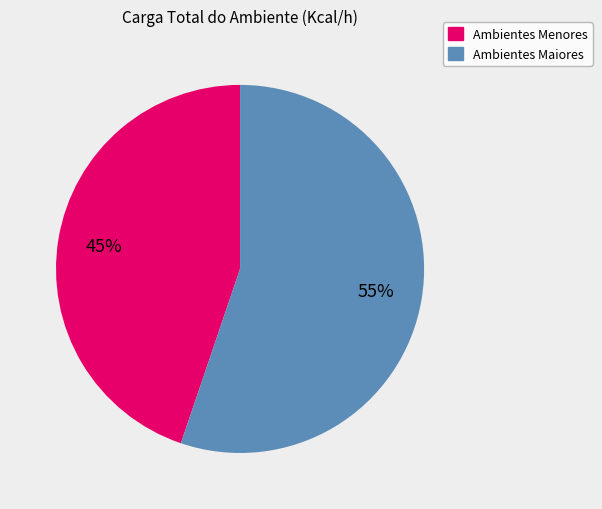

Do Ambientes Menores and Ambientes Maiores together represent more than half of the pie?

Yes